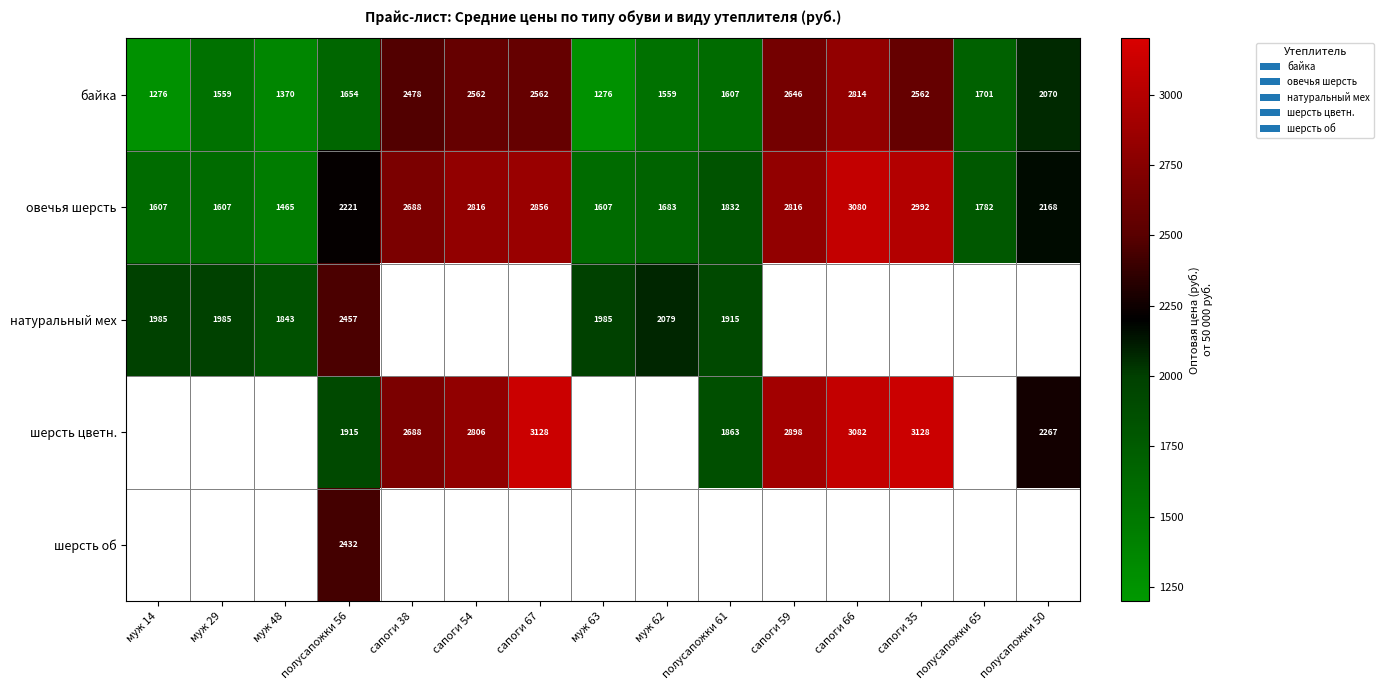

What is the maximum value for овечья шерсть?

3080